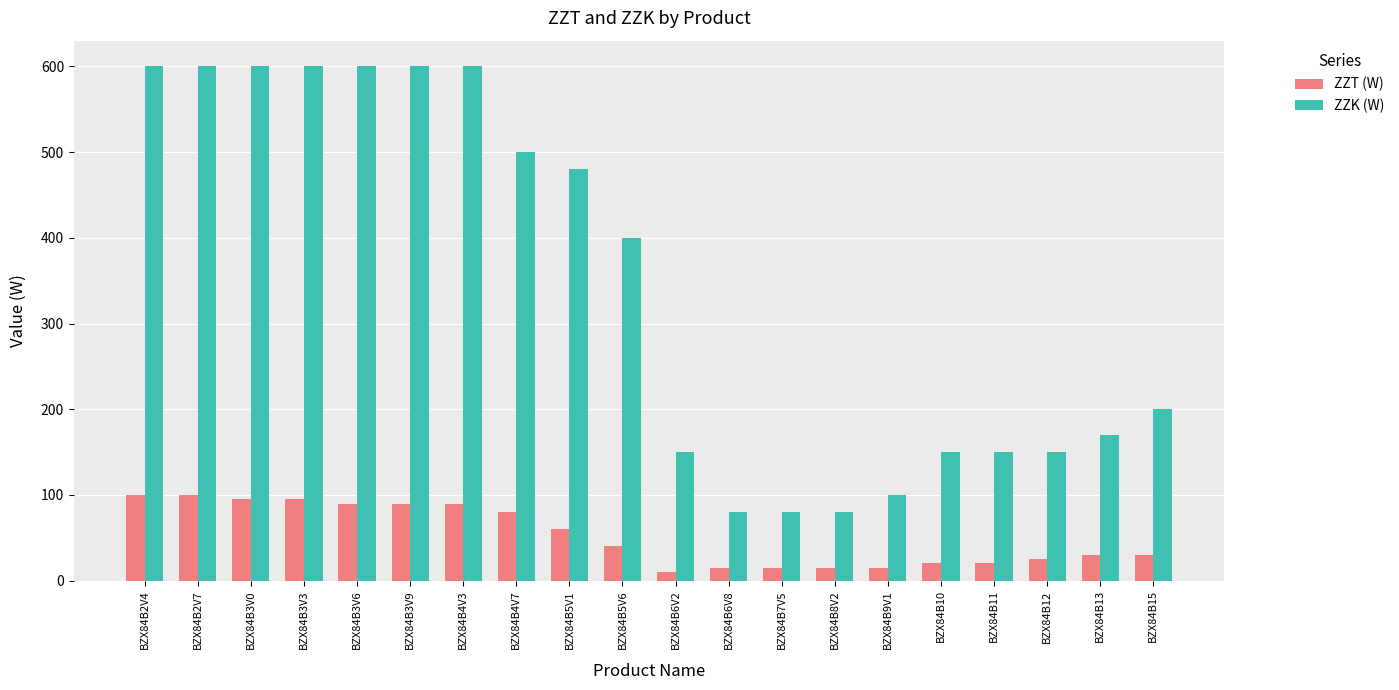

Rank the series at BZX84B2V4 from lowest to highest value.

ZZT (W), ZZK (W)